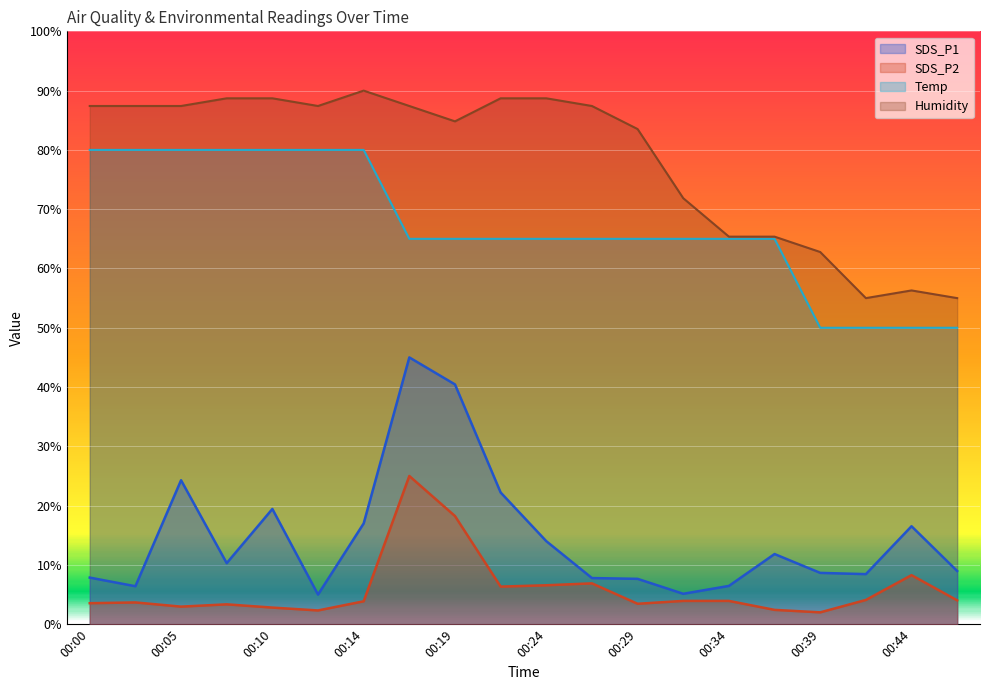

Reading right to left, what are all the values shown in this chart?

SDS_P1: 9.0	16.5	8.4	8.7	11.8	6.5	5.1	7.6	7.8	14.0	22.2	40.4	45.0	17.0	5.0	19.4	10.3	24.3	6.4	7.9
SDS_P2: 4.0	8.3	4.1	2.0	2.4	3.9	3.9	3.4	6.9	6.6	6.3	18.2	25.0	3.9	2.3	2.8	3.4	3.0	3.7	3.5
Temp: 50.0	50.0	50.0	50.0	65.0	65.0	65.0	65.0	65.0	65.0	65.0	65.0	65.0	80.0	80.0	80.0	80.0	80.0	80.0	80.0
Humidity: 55.0	56.3	55.0	62.8	65.4	65.4	71.9	83.5	87.4	88.7	88.7	84.8	87.4	90.0	87.4	88.7	88.7	87.4	87.4	87.4